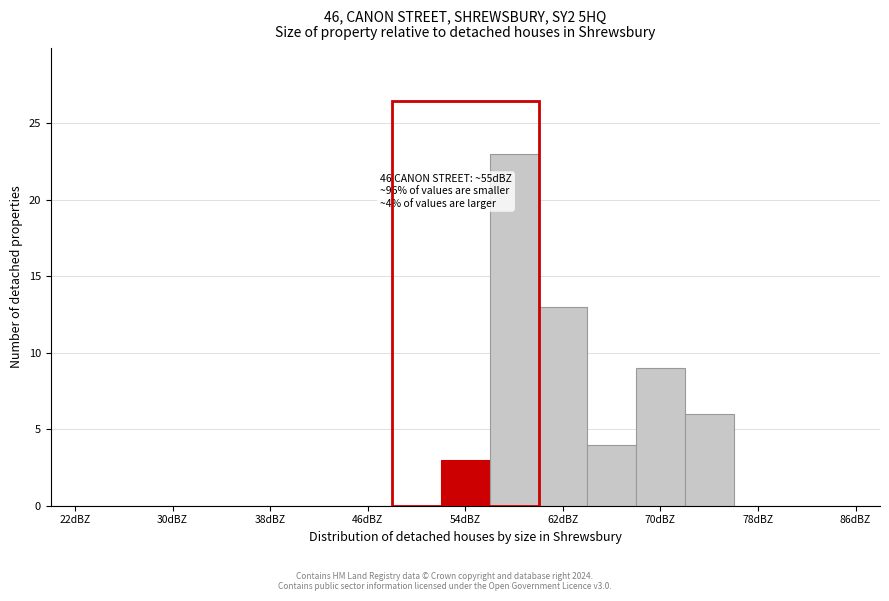

Over which range of the x-axis is the bar tallest?

56 to 60